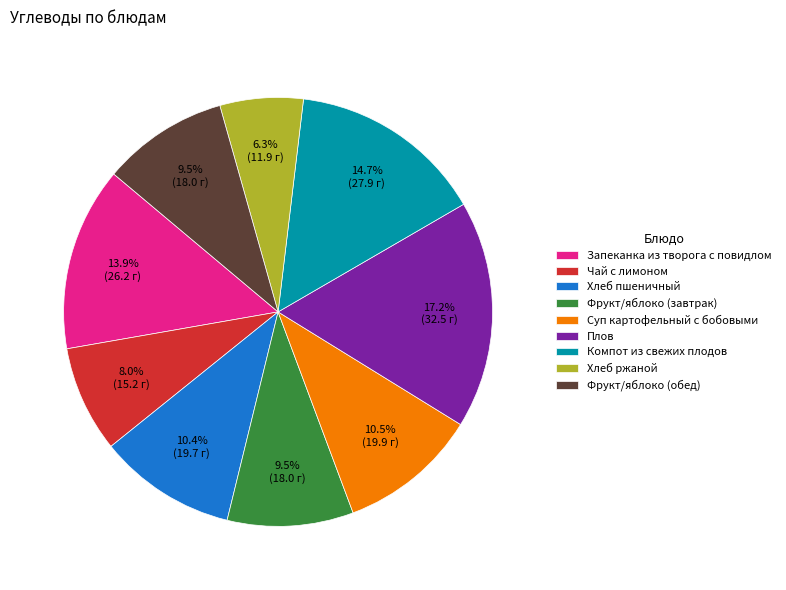

To the nearest percent, what is the average slice percentage?

11%